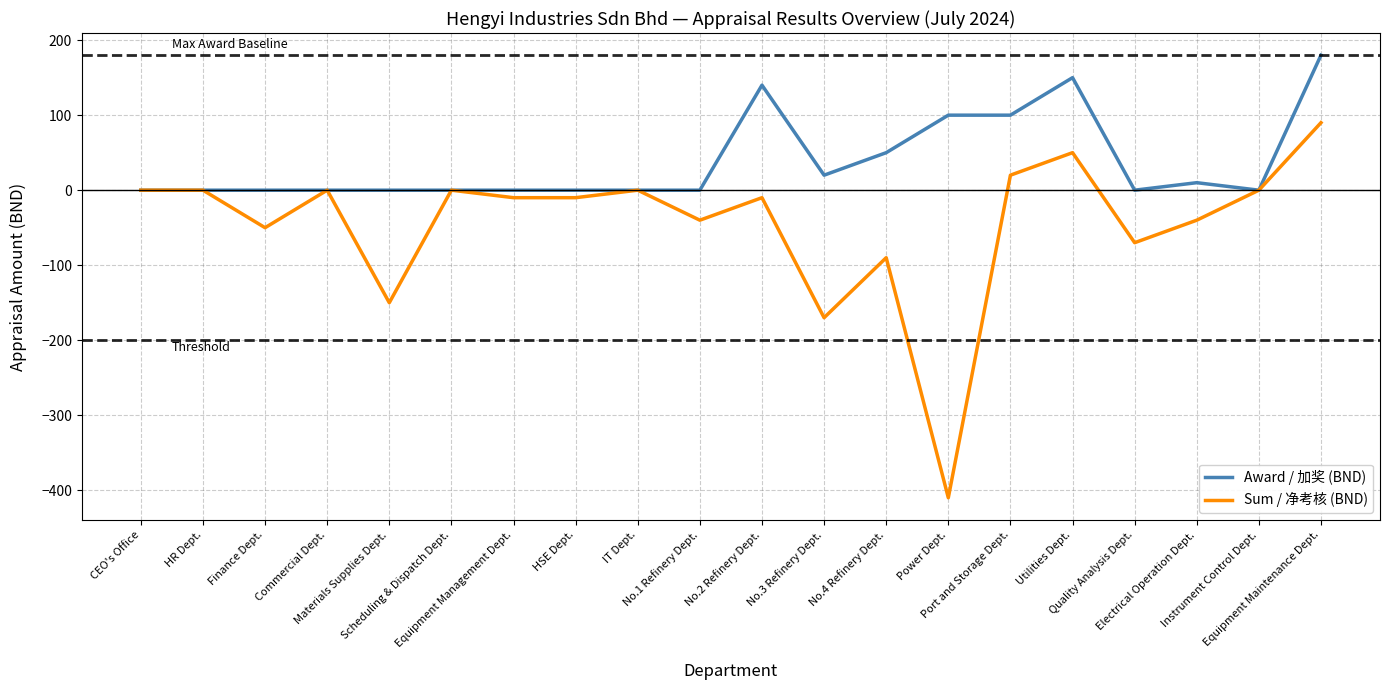

Which series has the largest total across all categories?

Award / 加奖 (BND)